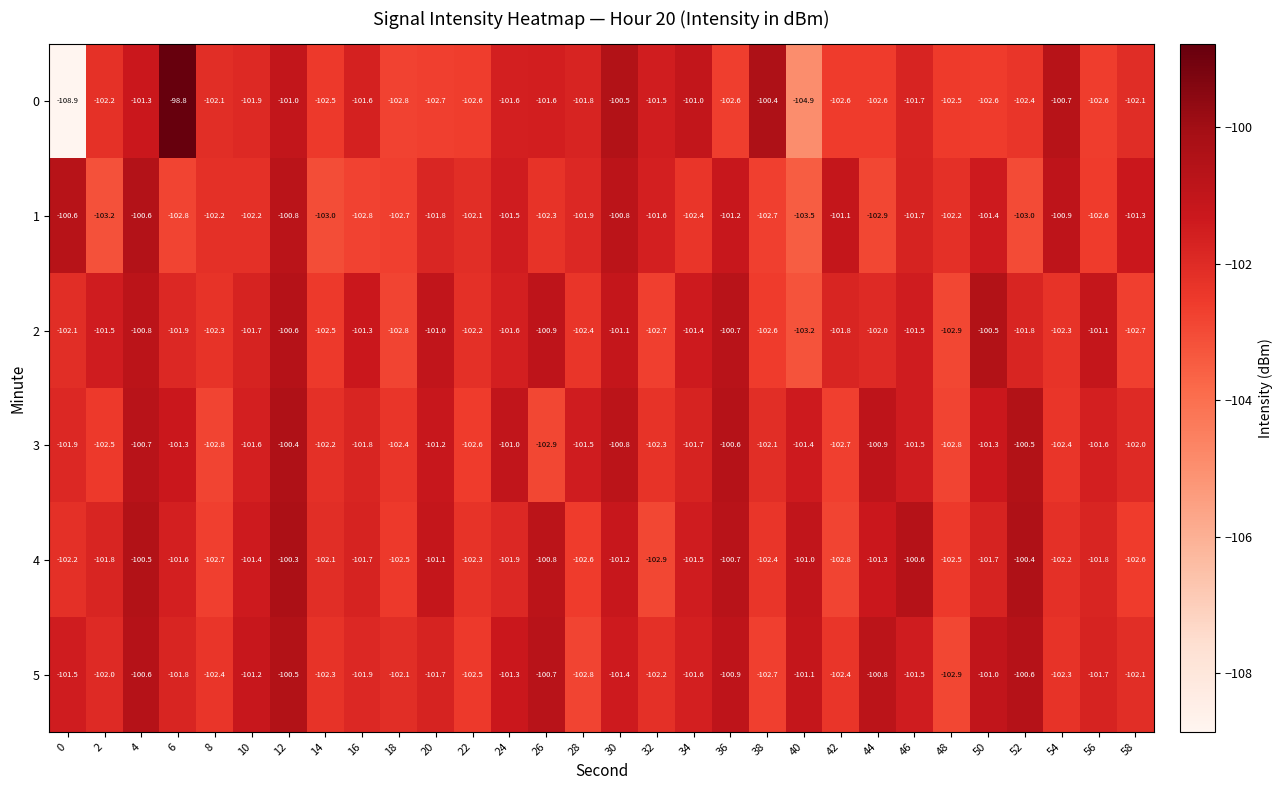

What is the difference between the second highest and second lowest values in the 1 series?

2.6